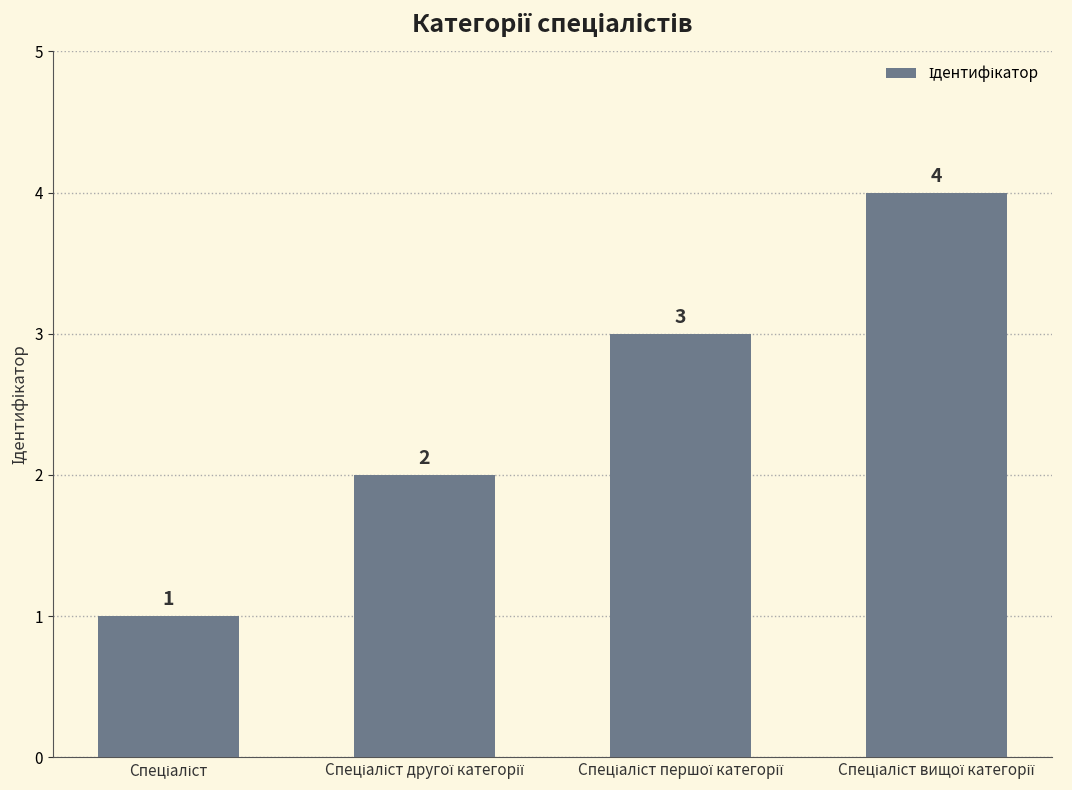

Count the values in the range 2 to 4.

3